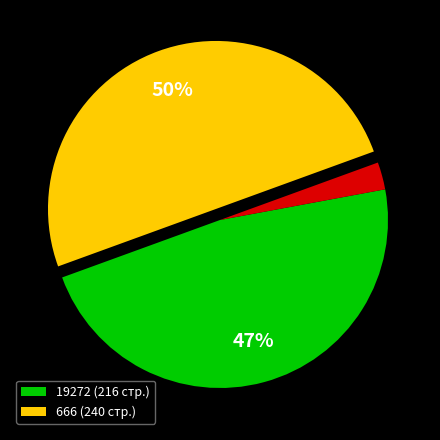

To the nearest percent, what is the average slice percentage?

33%